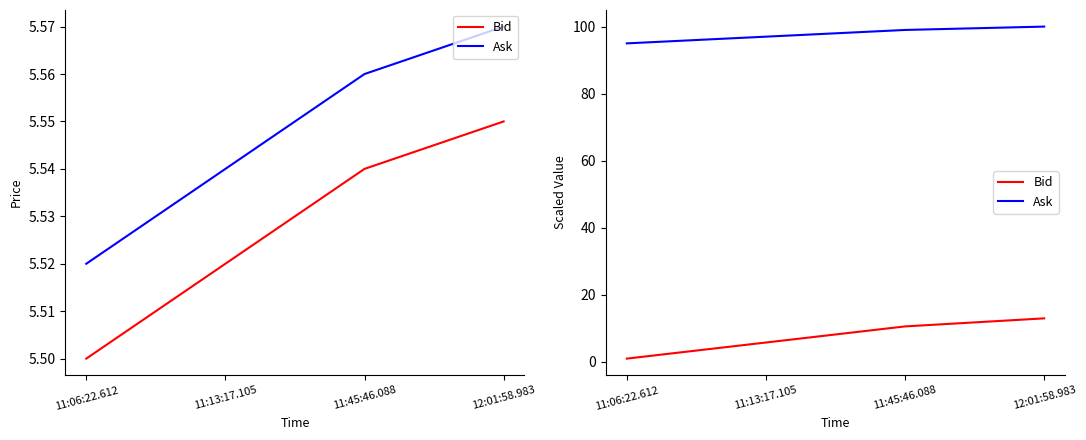

What is the sum of the Ask values at 12:01:58.983 and 11:06:22.612?

195.0